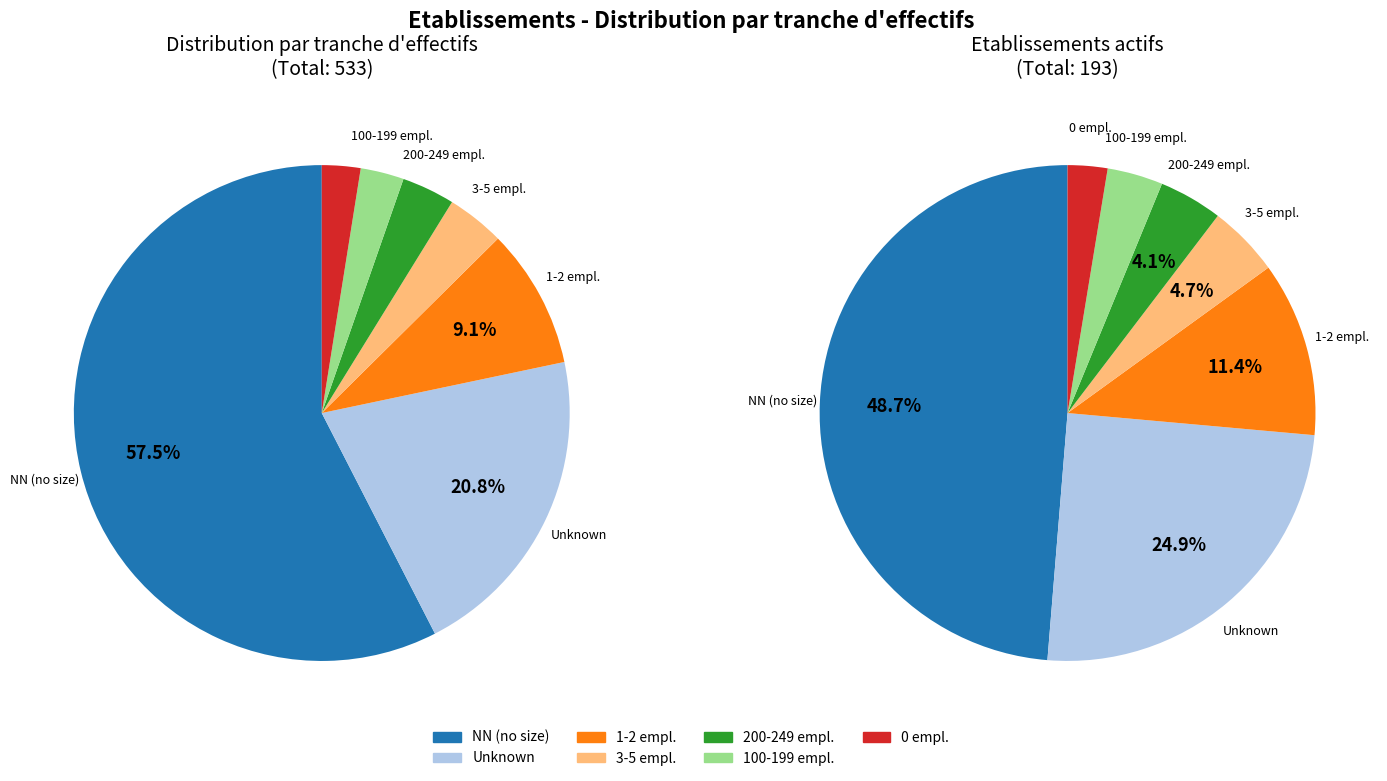

How many slices are in this pie chart?

7